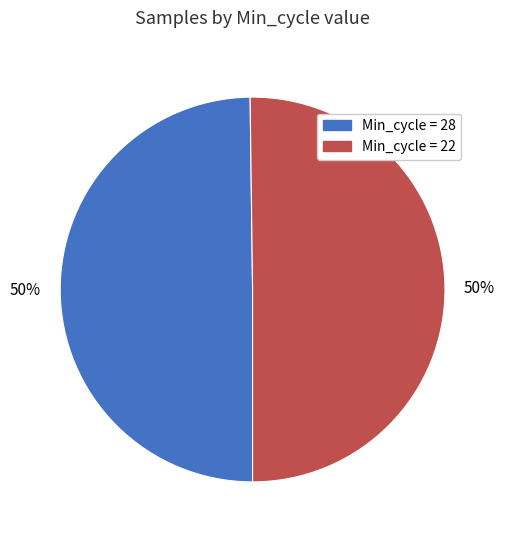

To the nearest percent, what is the average slice percentage?

50%